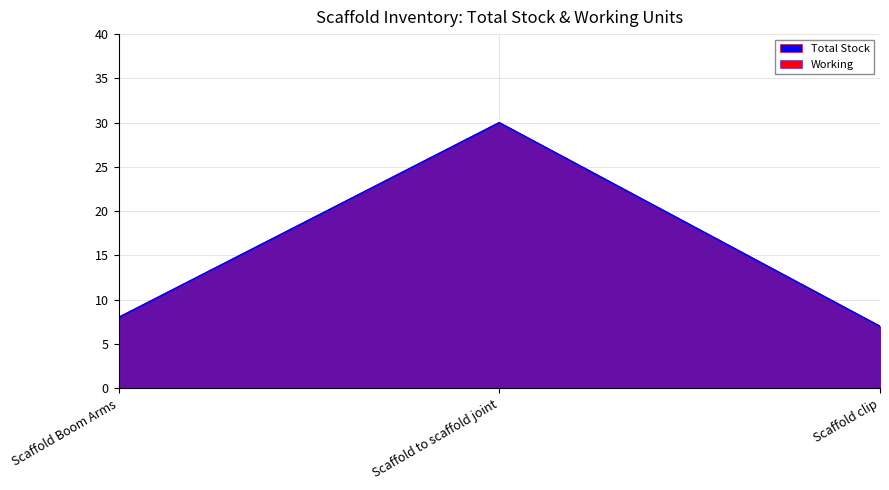

What is the label of the 2nd point from the left?

Scaffold to scaffold joint